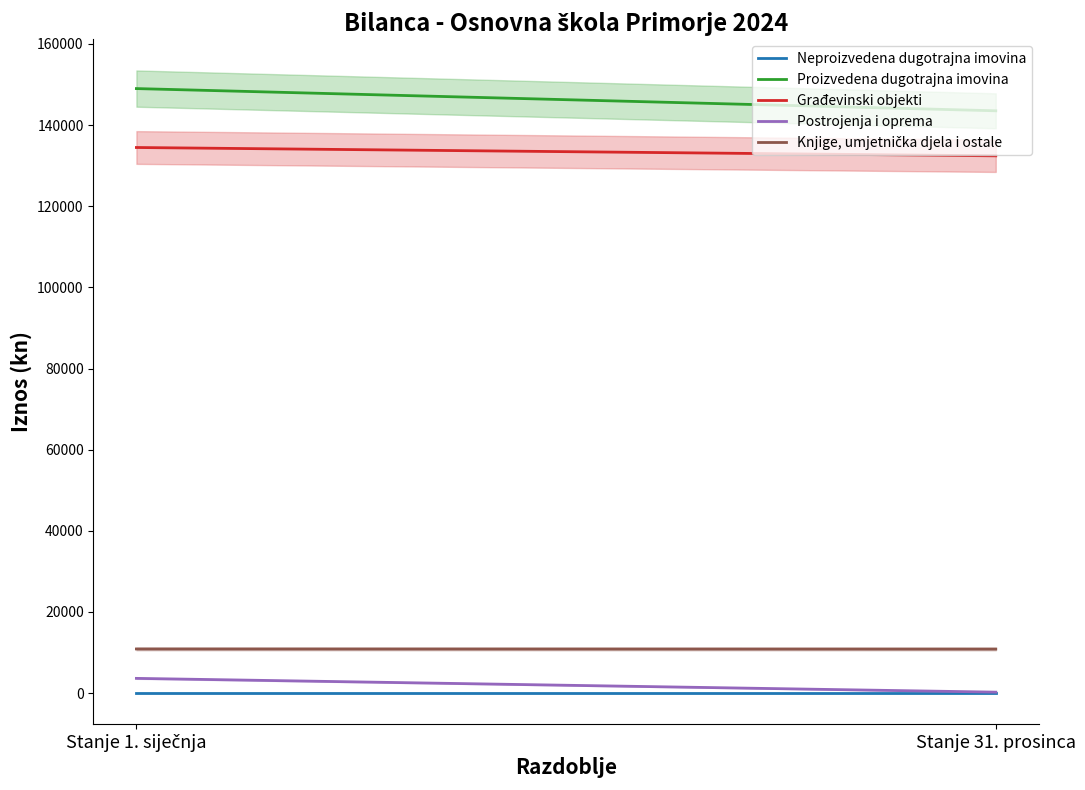

How many data points in Građevinski objekti are above 134481?

1